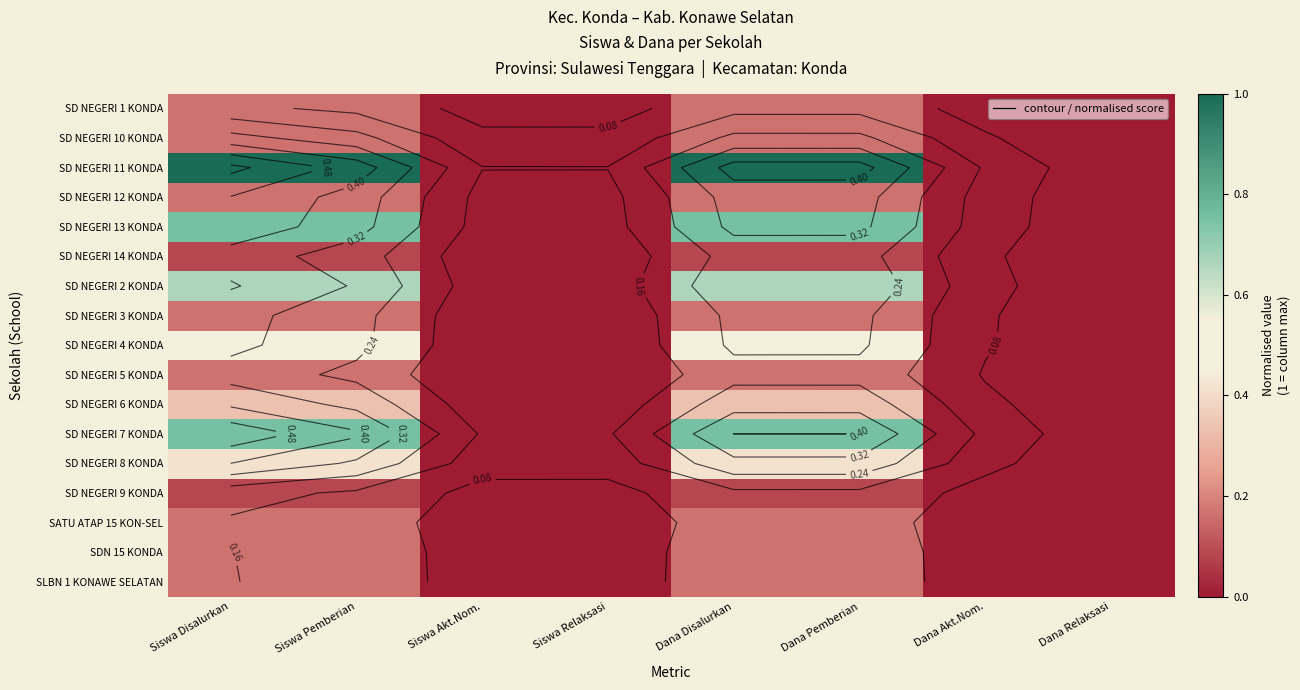

Which category has the highest value in the SD NEGERI 11 KONDA series?

Siswa Disalurkan